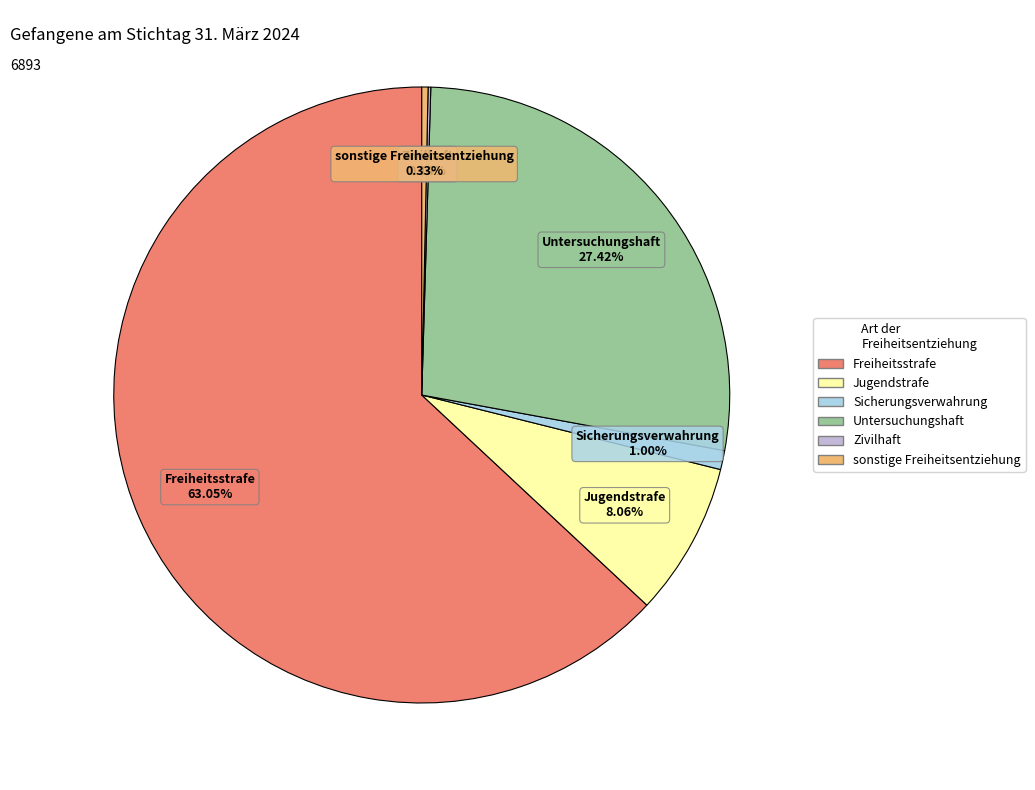

Which slice is the largest?

Freiheitsstrafe